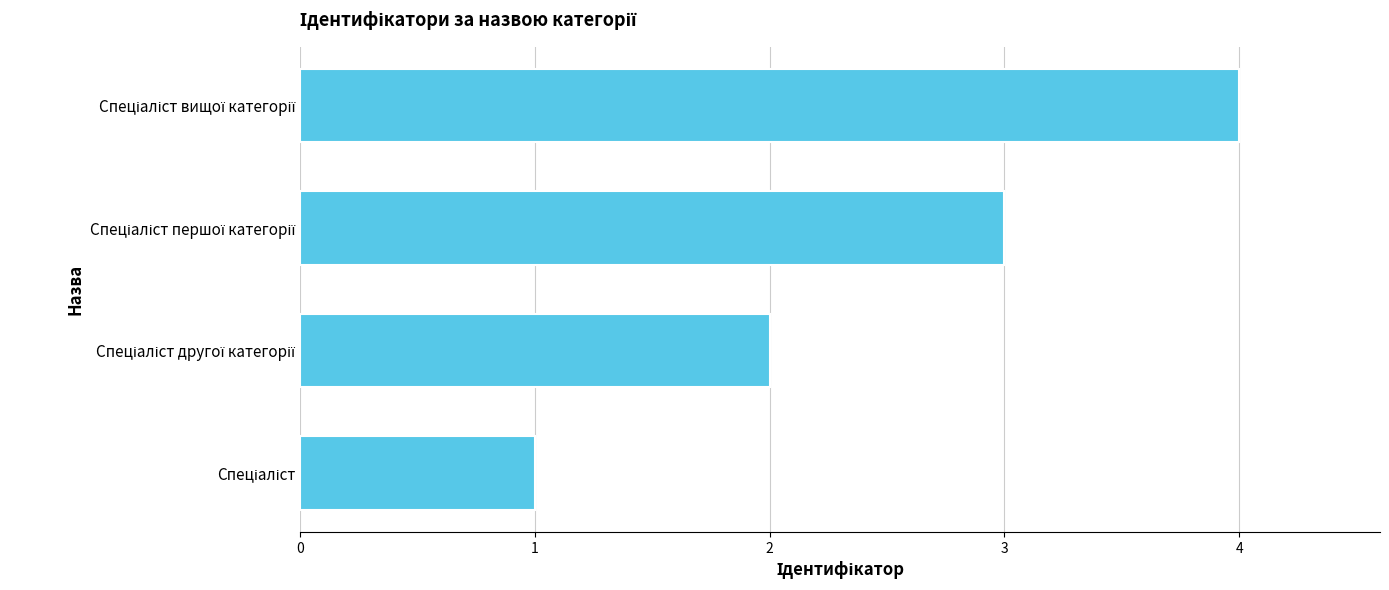

What is the maximum value shown in the chart?

4